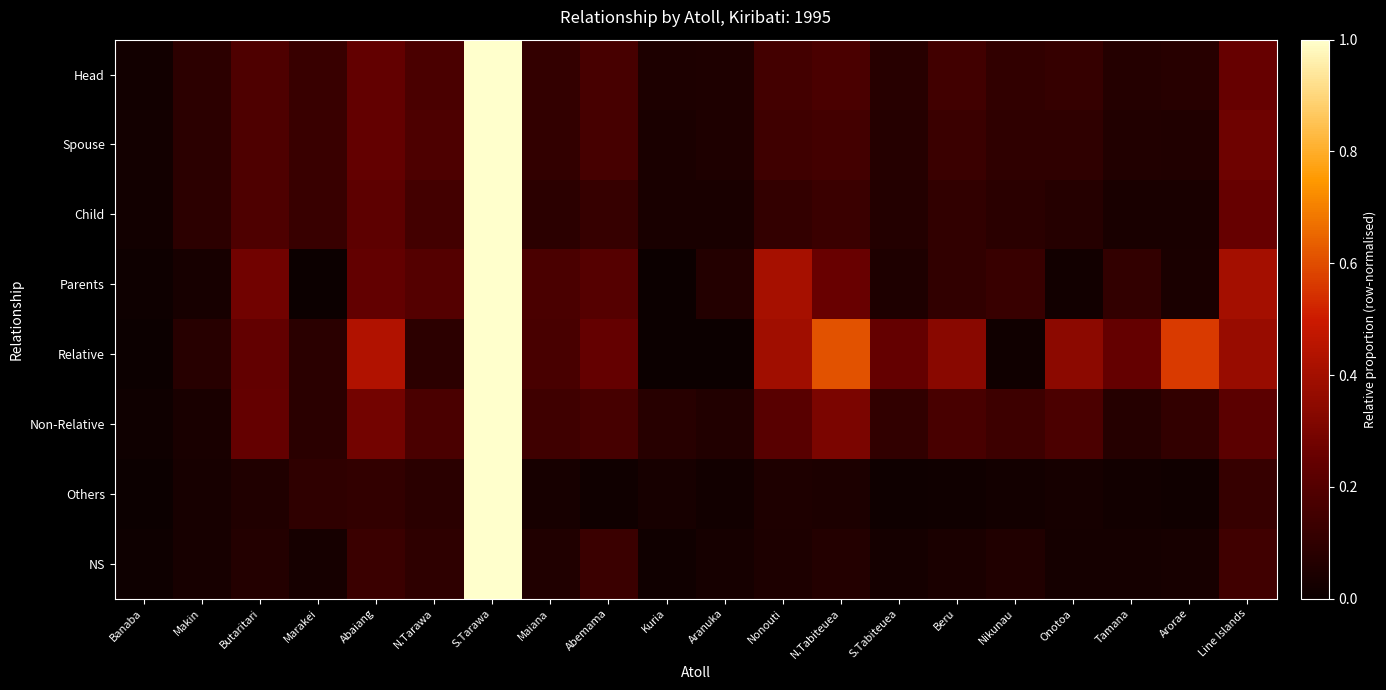

Reading right to left, list all the values displayed in this chart.

Head: Line Islands=0.3	Arorae=0.1	Tamana=0.1	Onotoa=0.1	Nikunau=0.1	Beru=0.1	S.Tabiteuea=0.1	N.Tabiteuea=0.2	Nonouti=0.2	Aranuka=0.1	Kuria=0.0	Abemama=0.2	Maiana=0.1	S.Tarawa=1.0	N.Tarawa=0.2	Abaiang=0.2	Marakei=0.1	Butaritari=0.2	Makin=0.1	Banaba=0.0
Spouse: Line Islands=0.3	Arorae=0.1	Tamana=0.1	Onotoa=0.1	Nikunau=0.1	Beru=0.1	S.Tabiteuea=0.1	N.Tabiteuea=0.2	Nonouti=0.1	Aranuka=0.1	Kuria=0.0	Abemama=0.2	Maiana=0.1	S.Tarawa=1.0	N.Tarawa=0.2	Abaiang=0.2	Marakei=0.1	Butaritari=0.2	Makin=0.1	Banaba=0.0
Child: Line Islands=0.3	Arorae=0.0	Tamana=0.0	Onotoa=0.1	Nikunau=0.1	Beru=0.1	S.Tabiteuea=0.1	N.Tabiteuea=0.1	Nonouti=0.1	Aranuka=0.0	Kuria=0.0	Abemama=0.1	Maiana=0.1	S.Tarawa=1.0	N.Tarawa=0.2	Abaiang=0.2	Marakei=0.1	Butaritari=0.2	Makin=0.1	Banaba=0.0
Parents: Line Islands=0.4	Arorae=0.0	Tamana=0.1	Onotoa=0.0	Nikunau=0.1	Beru=0.1	S.Tabiteuea=0.1	N.Tabiteuea=0.3	Nonouti=0.4	Aranuka=0.1	Kuria=0.0	Abemama=0.2	Maiana=0.2	S.Tarawa=1.0	N.Tarawa=0.2	Abaiang=0.2	Marakei=0.0	Butaritari=0.3	Makin=0.0	Banaba=0.0
Relative: Line Islands=0.4	Arorae=0.6	Tamana=0.2	Onotoa=0.3	Nikunau=0.0	Beru=0.3	S.Tabiteuea=0.2	N.Tabiteuea=0.6	Nonouti=0.4	Aranuka=0.0	Kuria=0.0	Abemama=0.2	Maiana=0.2	S.Tarawa=1.0	N.Tarawa=0.1	Abaiang=0.4	Marakei=0.1	Butaritari=0.2	Makin=0.1	Banaba=0.0
Non-Relative: Line Islands=0.2	Arorae=0.1	Tamana=0.1	Onotoa=0.2	Nikunau=0.1	Beru=0.2	S.Tabiteuea=0.1	N.Tabiteuea=0.3	Nonouti=0.2	Aranuka=0.1	Kuria=0.1	Abemama=0.2	Maiana=0.1	S.Tarawa=1.0	N.Tarawa=0.2	Abaiang=0.3	Marakei=0.1	Butaritari=0.2	Makin=0.0	Banaba=0.0
Others: Line Islands=0.1	Arorae=0.0	Tamana=0.0	Onotoa=0.0	Nikunau=0.0	Beru=0.0	S.Tabiteuea=0.0	N.Tabiteuea=0.0	Nonouti=0.1	Aranuka=0.0	Kuria=0.0	Abemama=0.0	Maiana=0.0	S.Tarawa=1.0	N.Tarawa=0.1	Abaiang=0.1	Marakei=0.1	Butaritari=0.1	Makin=0.0	Banaba=0.0
NS: Line Islands=0.1	Arorae=0.0	Tamana=0.0	Onotoa=0.0	Nikunau=0.1	Beru=0.0	S.Tabiteuea=0.0	N.Tabiteuea=0.1	Nonouti=0.0	Aranuka=0.0	Kuria=0.0	Abemama=0.1	Maiana=0.1	S.Tarawa=1.0	N.Tarawa=0.1	Abaiang=0.1	Marakei=0.0	Butaritari=0.1	Makin=0.0	Banaba=0.0